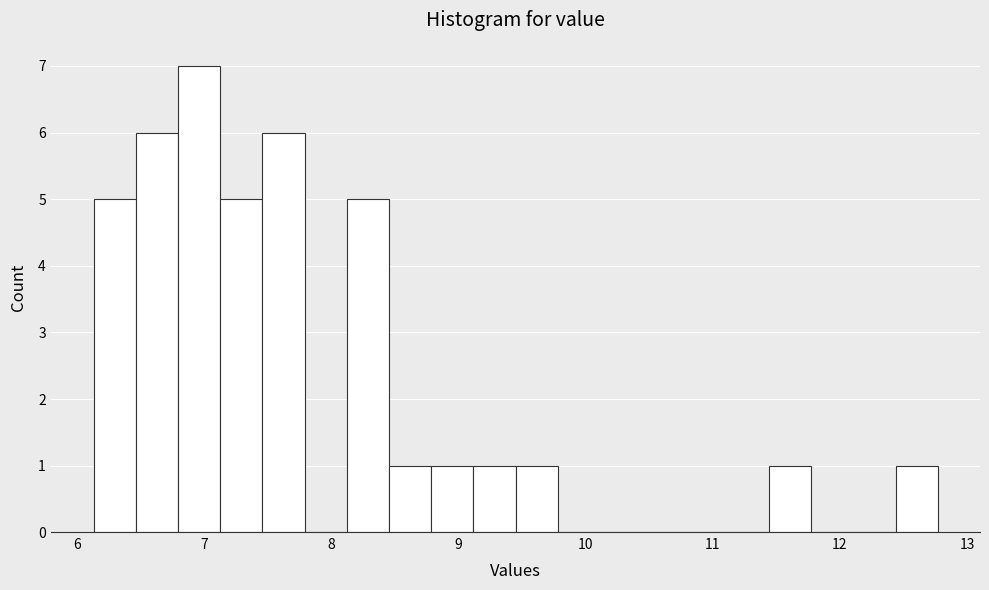

Around what value on the x-axis is the tallest bar? Give the approximate position of its centre, as read against the axis.

7.0